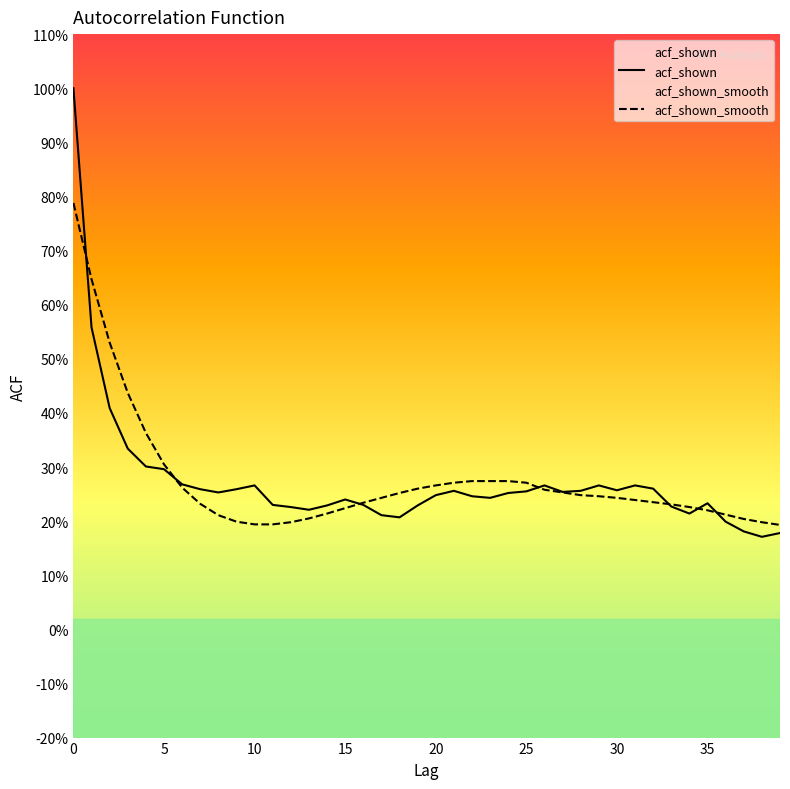

What is the value of the acf_shown point at the 32nd from the left?

0.3